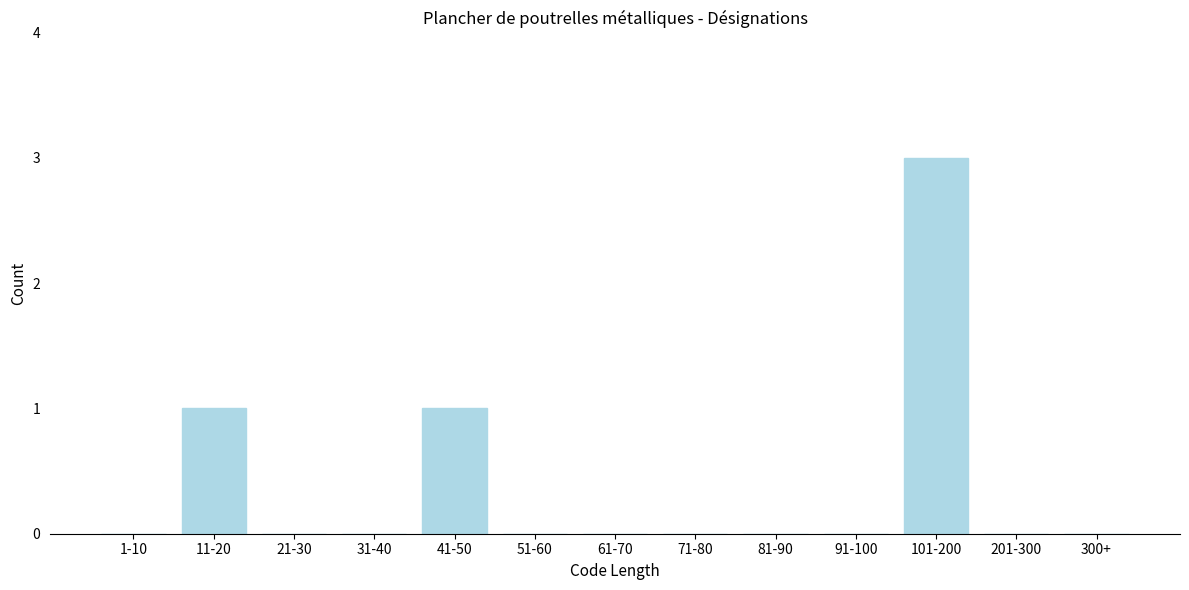

Reading right to left, what are all the values shown in this chart?

300+=0	201-300=0	101-200=3	91-100=0	81-90=0	71-80=0	61-70=0	51-60=0	41-50=1	31-40=0	21-30=0	11-20=1	1-10=0